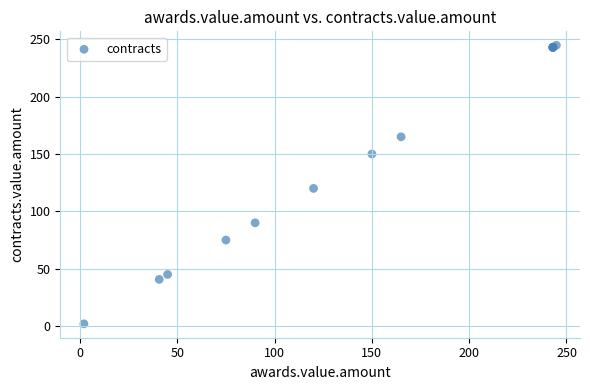

What Y value in the scatter plot is closest to 123?

120.0